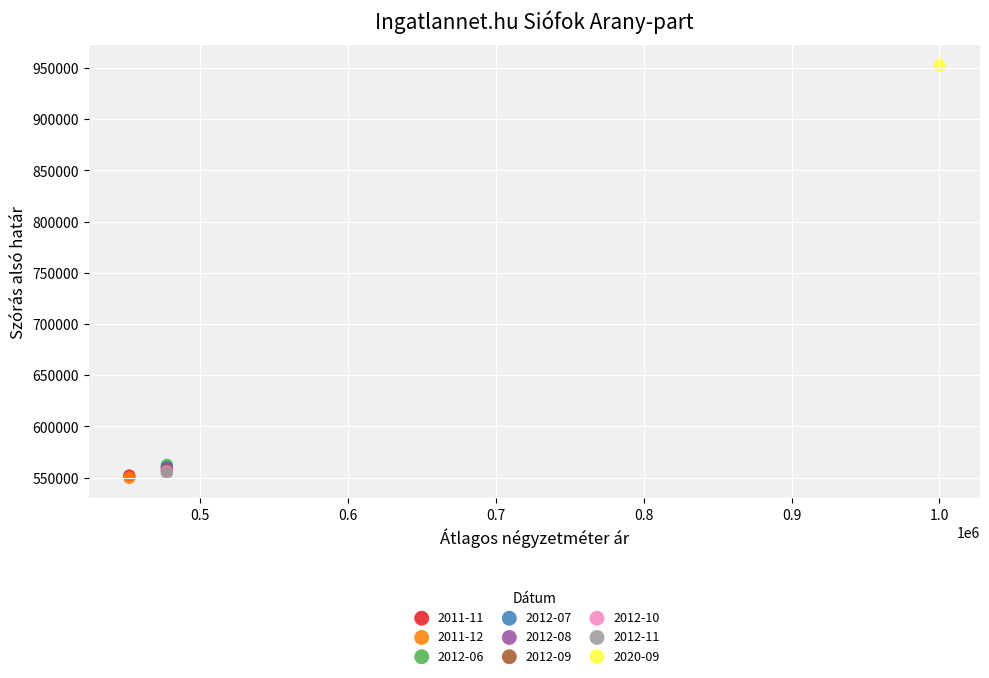

Which series contains the highest Y value?

2020-09